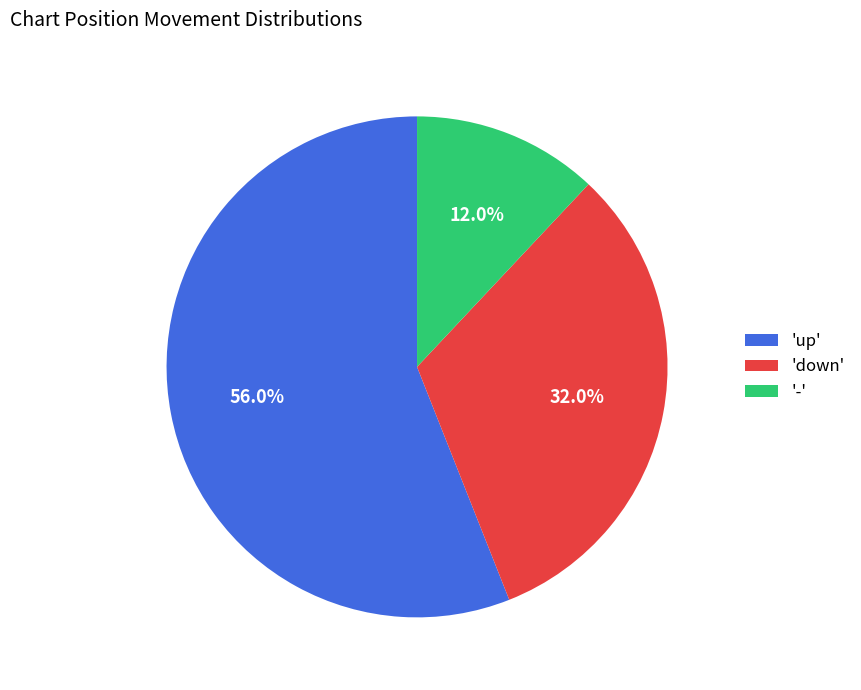

Which category has the smallest portion of the pie?

'-'